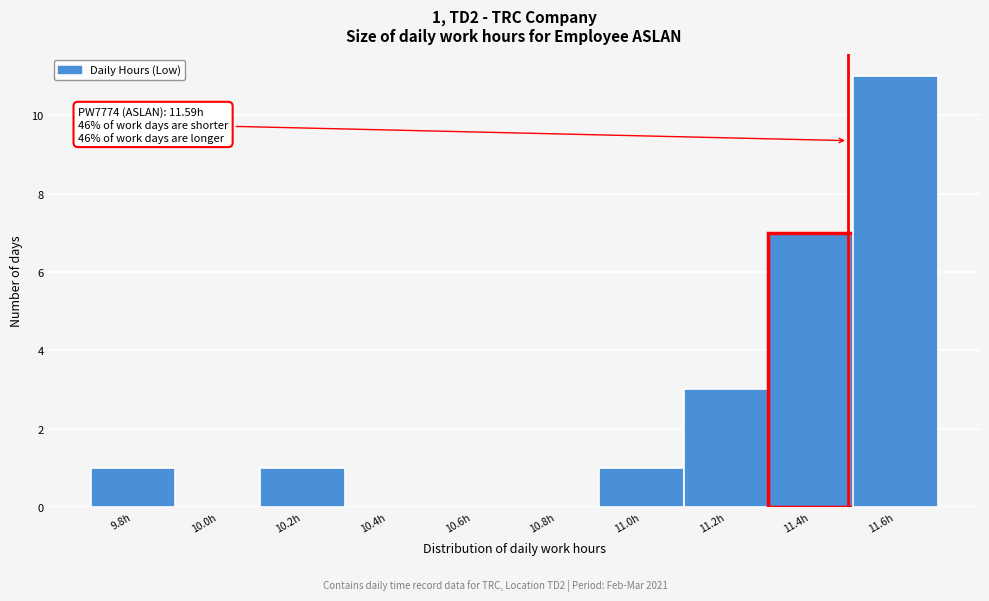

Reading left to right, list all the values displayed in this chart.

9.8h=1	10.0h=0	10.2h=1	10.4h=0	10.6h=0	10.8h=0	11.0h=1	11.2h=3	11.4h=7	11.6h=11